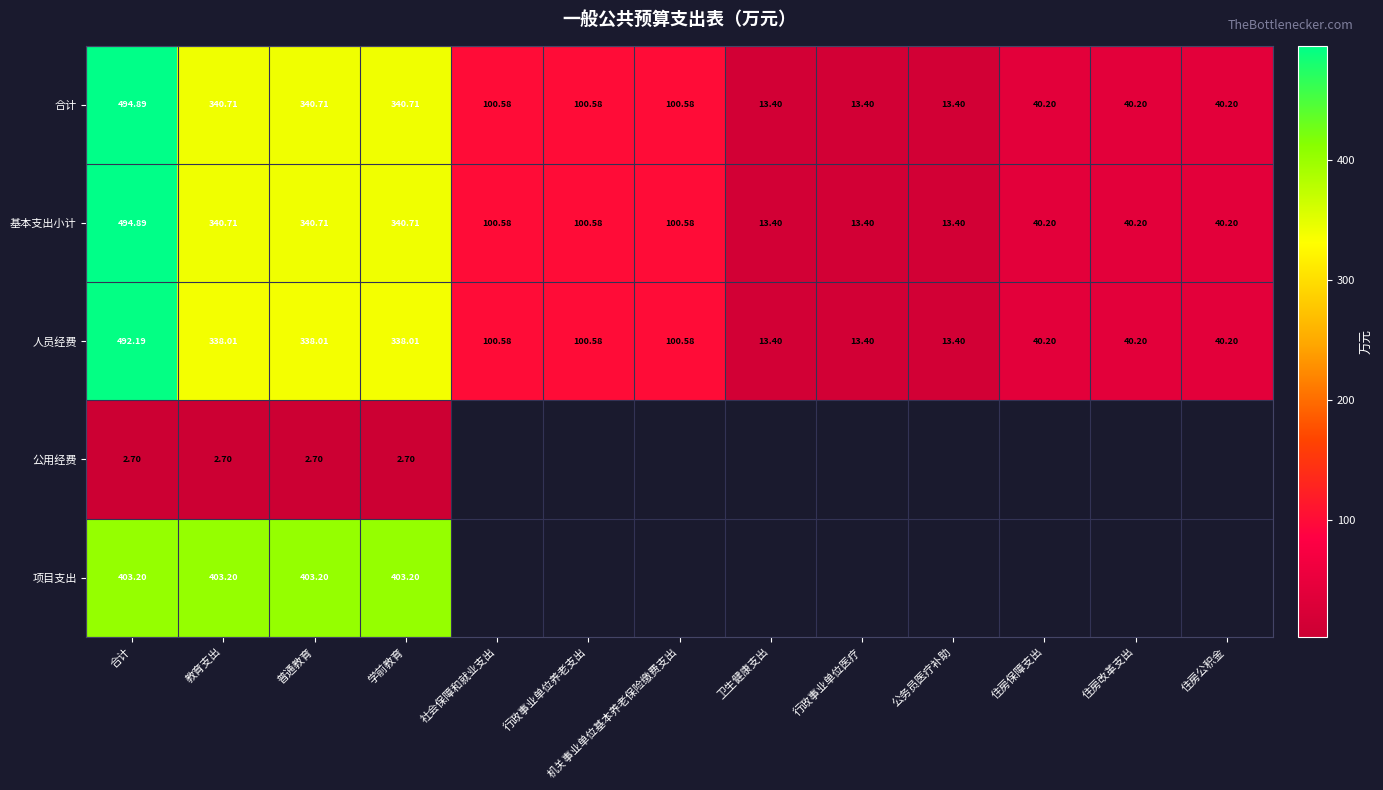

Where does the 人员经费 series first go above 100?

合计